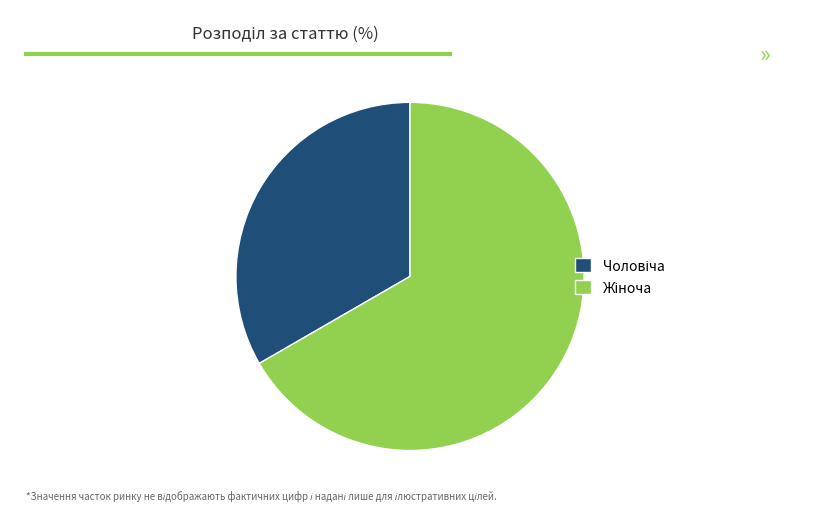

Is there a majority slice in this chart?

Yes